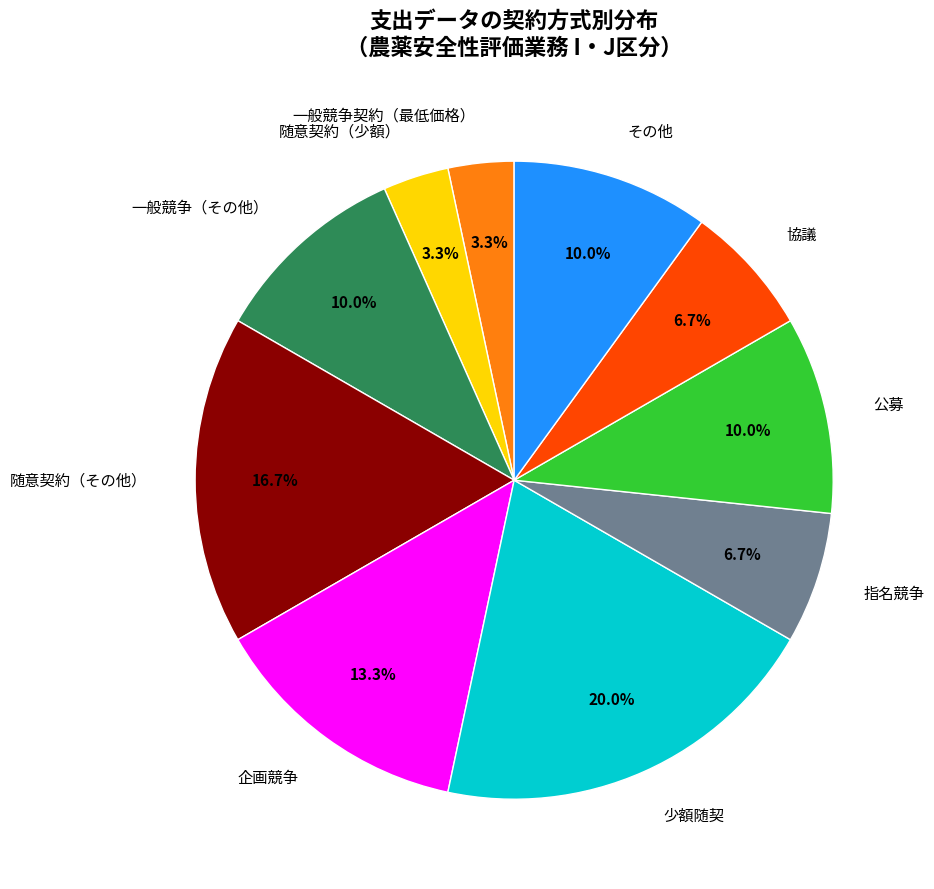

Is there any slice that represents more than half of the pie?

No